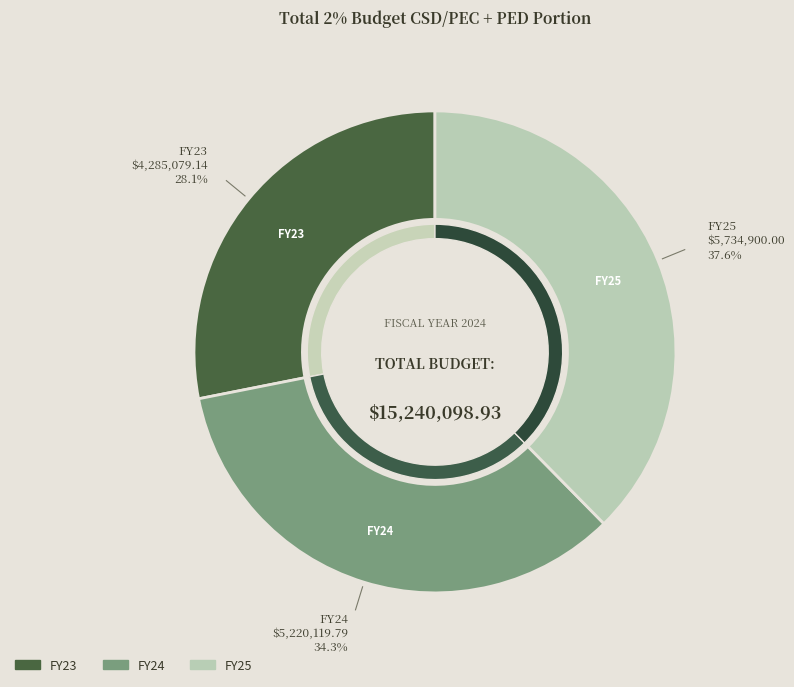

To the nearest percent, what is the combined percentage of FY23 and FY24?

62%